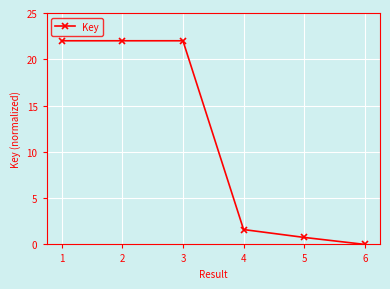

Reading left to right, list all the values displayed in this chart.

1=22.0	2=22.0	3=22.0	4=1.6	5=0.8	6=0.0